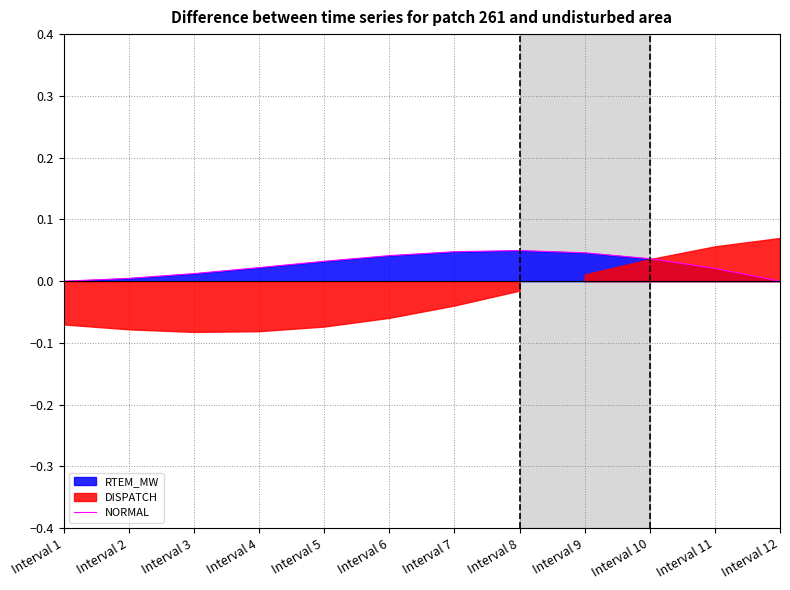

Rank the categories by value from highest to lowest.

Interval 8, Interval 7, Interval 9, Interval 6, Interval 10, Interval 5, Interval 4, Interval 11, Interval 3, Interval 2, Interval 12, Interval 1